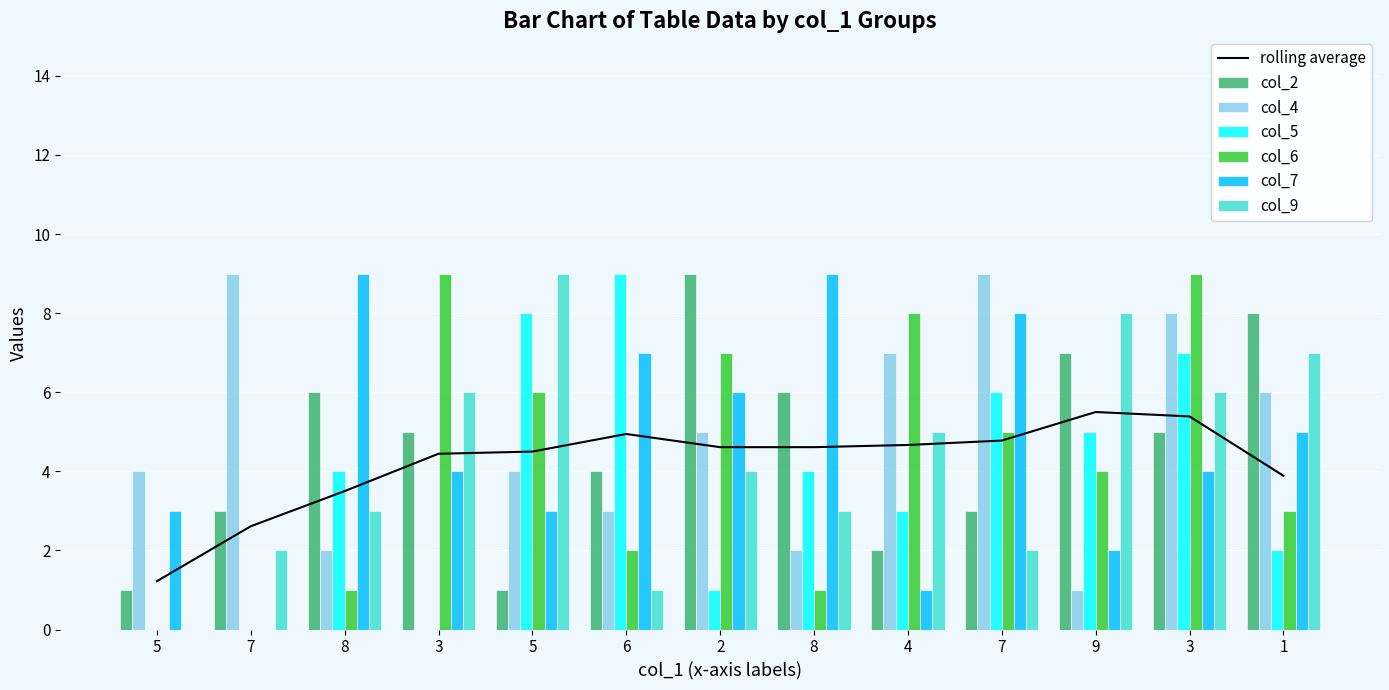

How many bars are there in total?

78